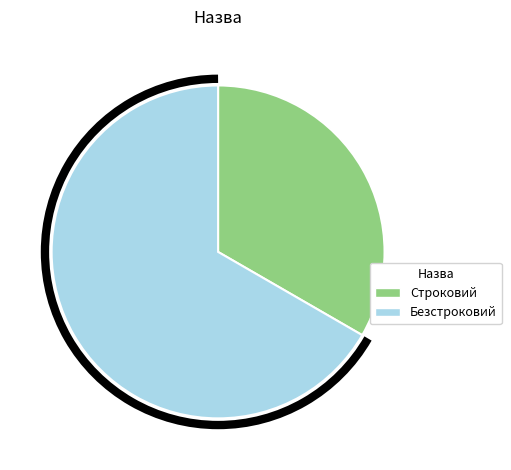

Is the sum of Безстроковий and Строковий greater than half?

Yes